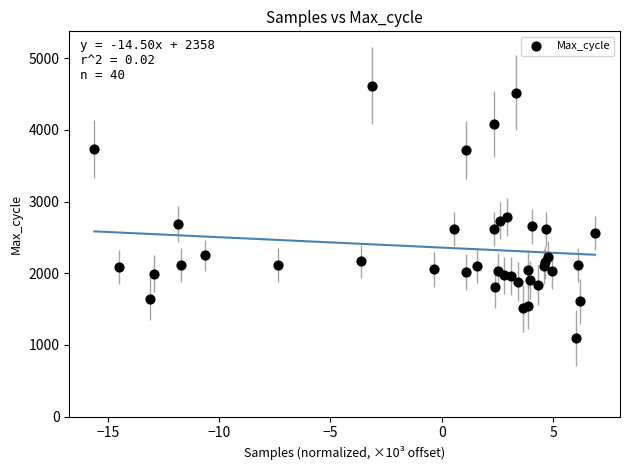

What Y value in the scatter plot is closest to 2851?

2789